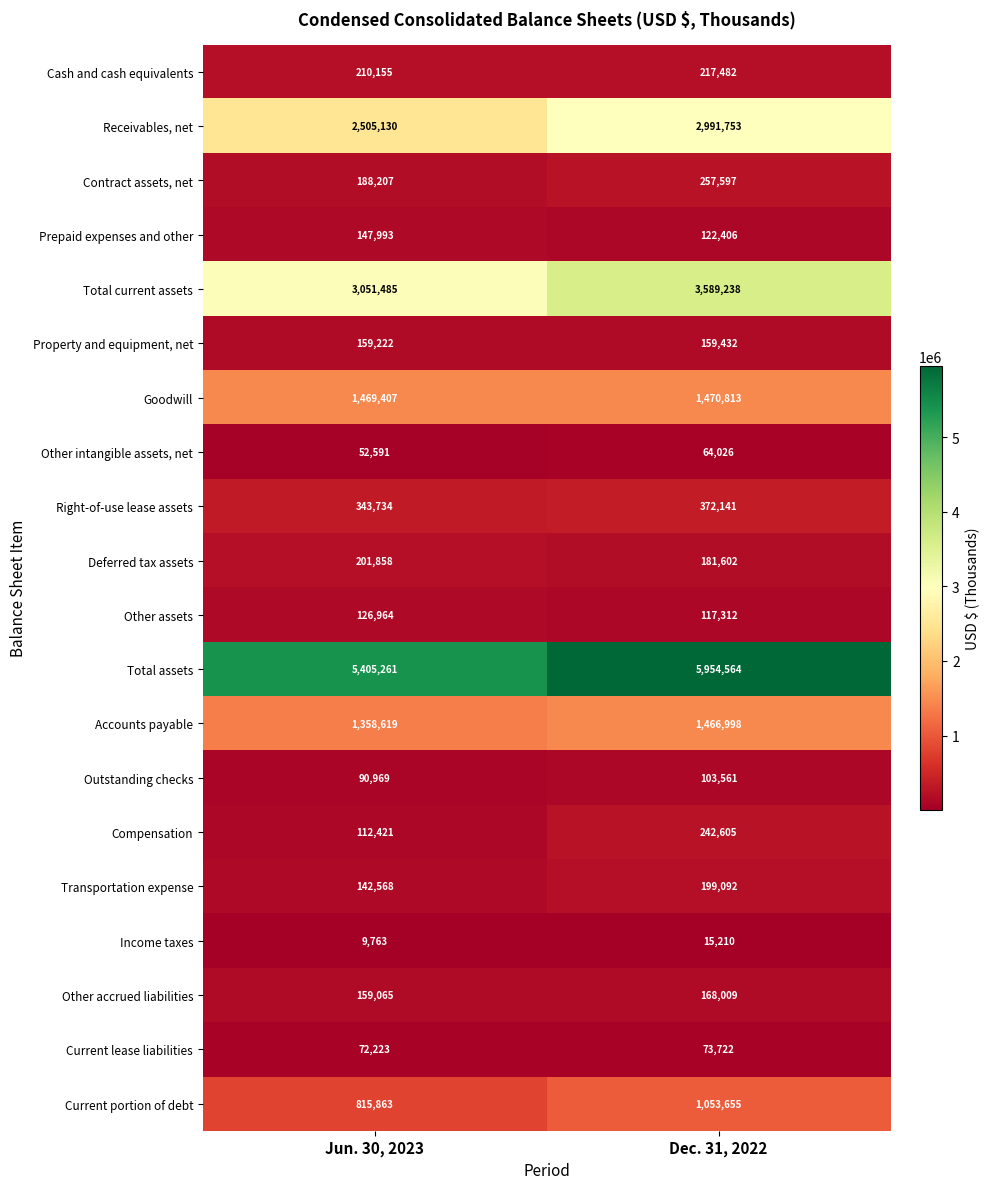

What is the sum of all Right-of-use lease assets values?

715875